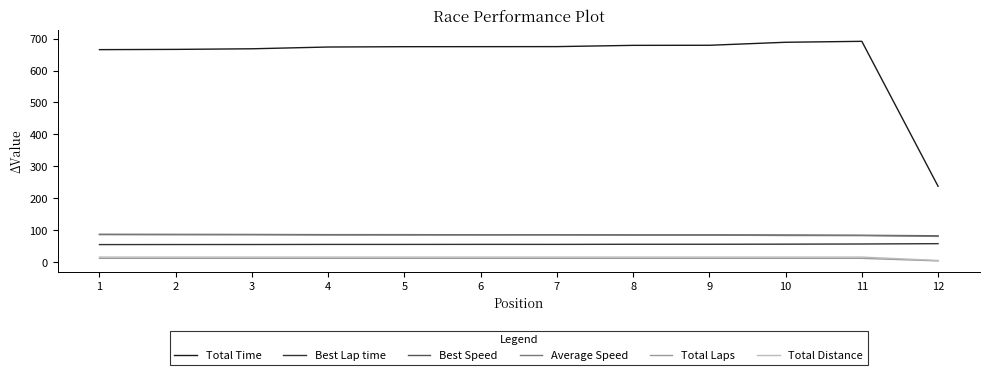

Where does the Average Speed series first go above 85?

1